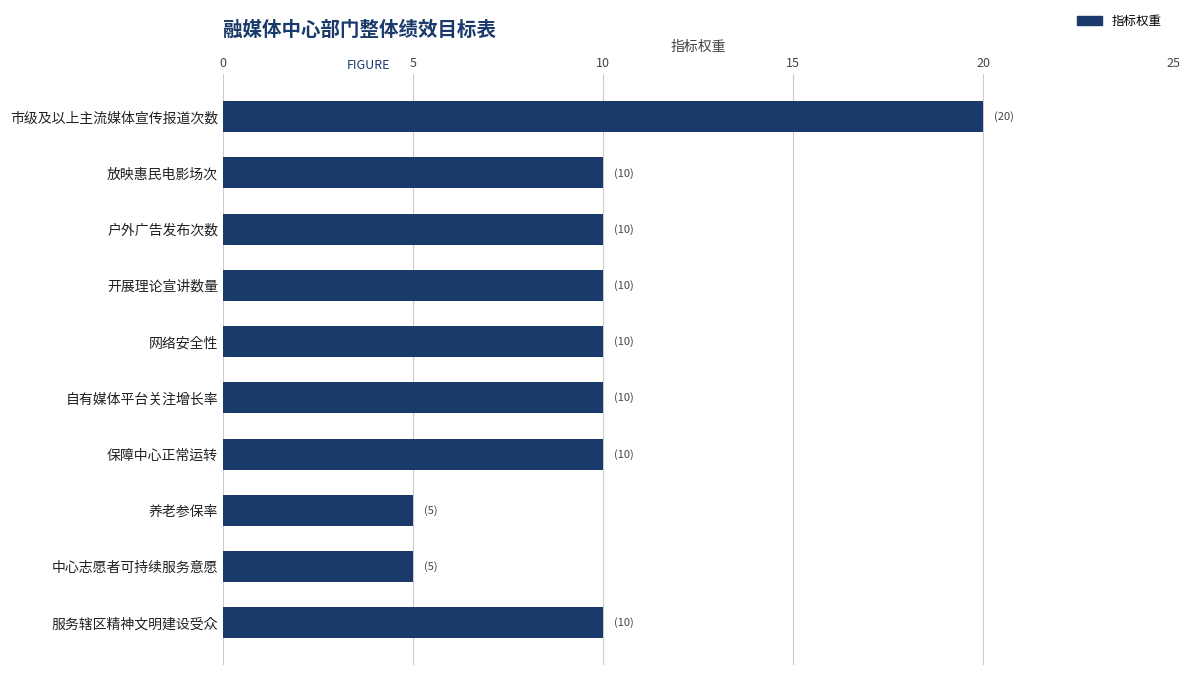

What is the sum of the values at 网络安全性 and 开展理论宣讲数量?

20